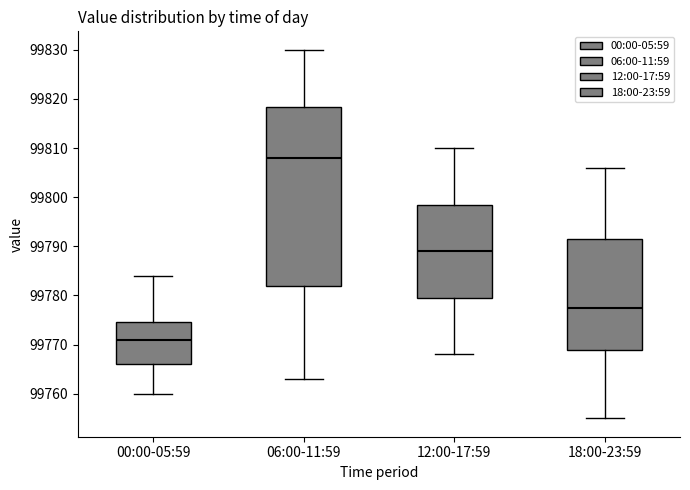

Reading left to right, transcribe this box plot: for each box, give where its median line is, the range the box spans, and where its two whiskers end, as read against the y-axis. The values are not printed on the chart, so give them approximately, as read against the axis.

00:00-05:59: median 99771, box 99766 to 99775, whiskers 99760 to 99784
06:00-11:59: median 99808, box 99782 to 99818, whiskers 99763 to 99830
12:00-17:59: median 99789, box 99780 to 99799, whiskers 99768 to 99810
18:00-23:59: median 99778, box 99769 to 99792, whiskers 99755 to 99806